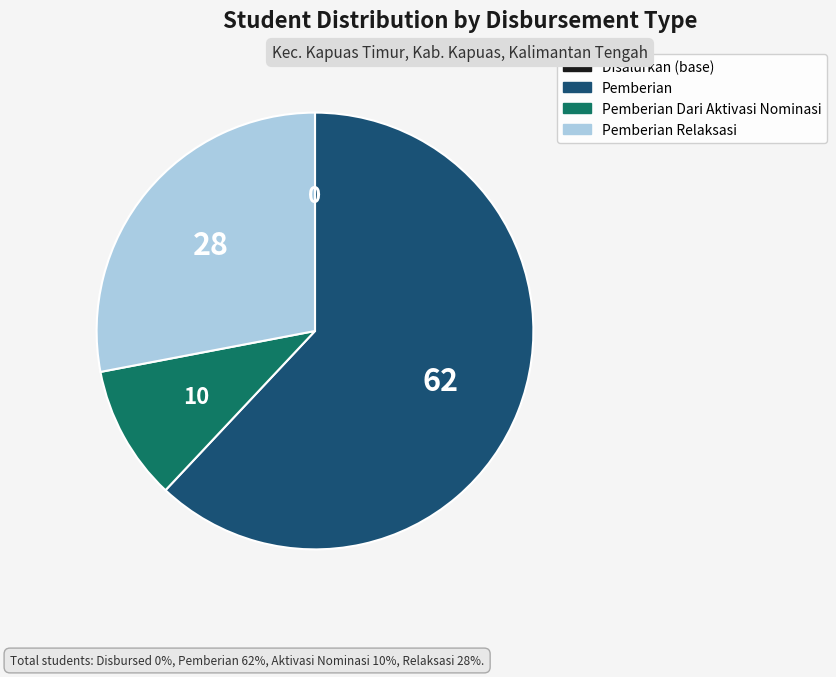

Which category has the biggest portion of the pie?

Pemberian